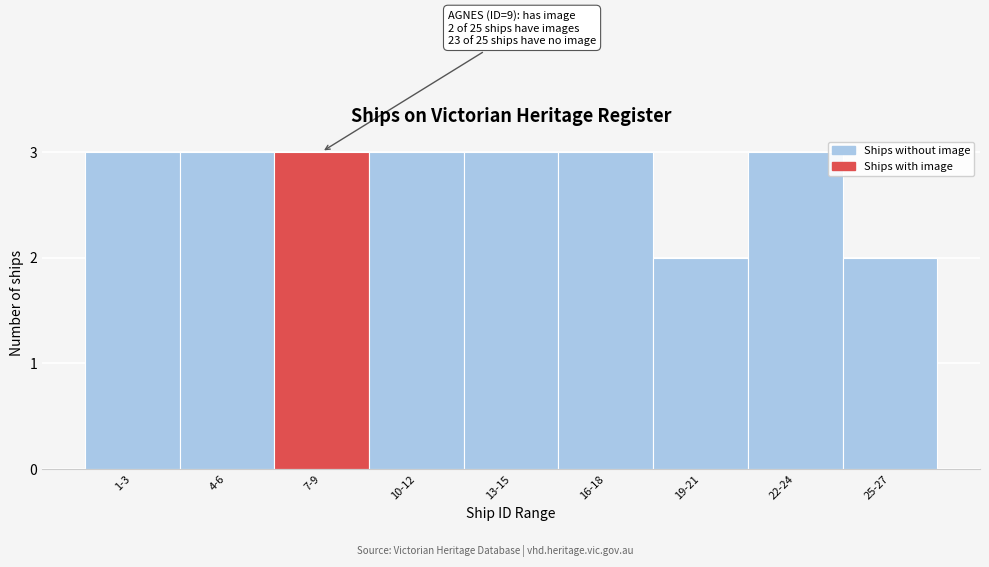

Reading left to right, list all the values displayed in this chart.

3	3	3	3	3	3	2	3	2